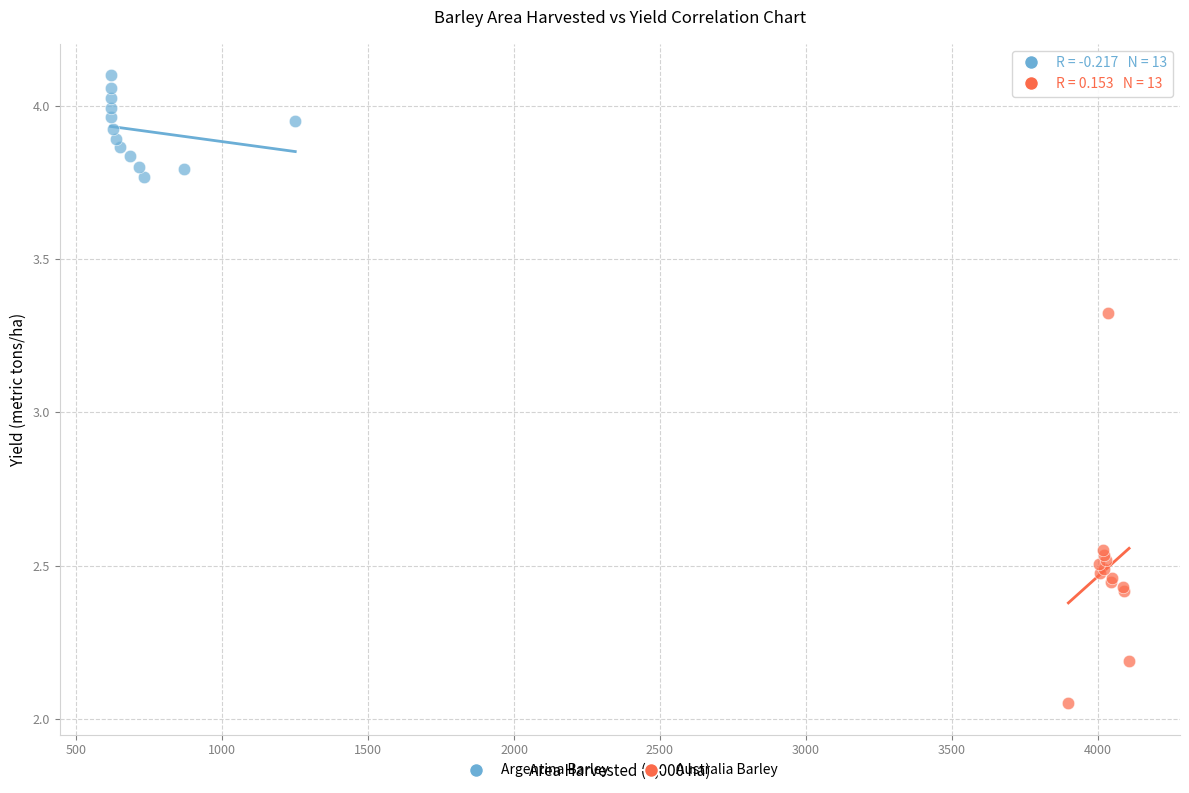

Which series has the widest spread of Y values?

Australia Barley